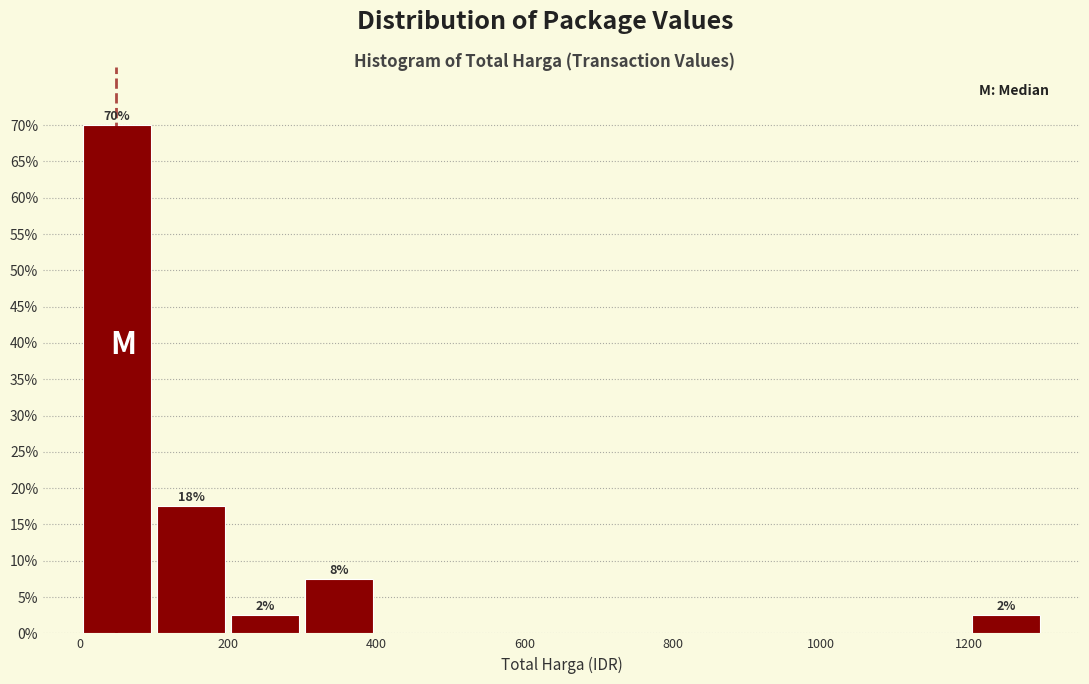

Over which range of the x-axis is the bar tallest?

0 to 100